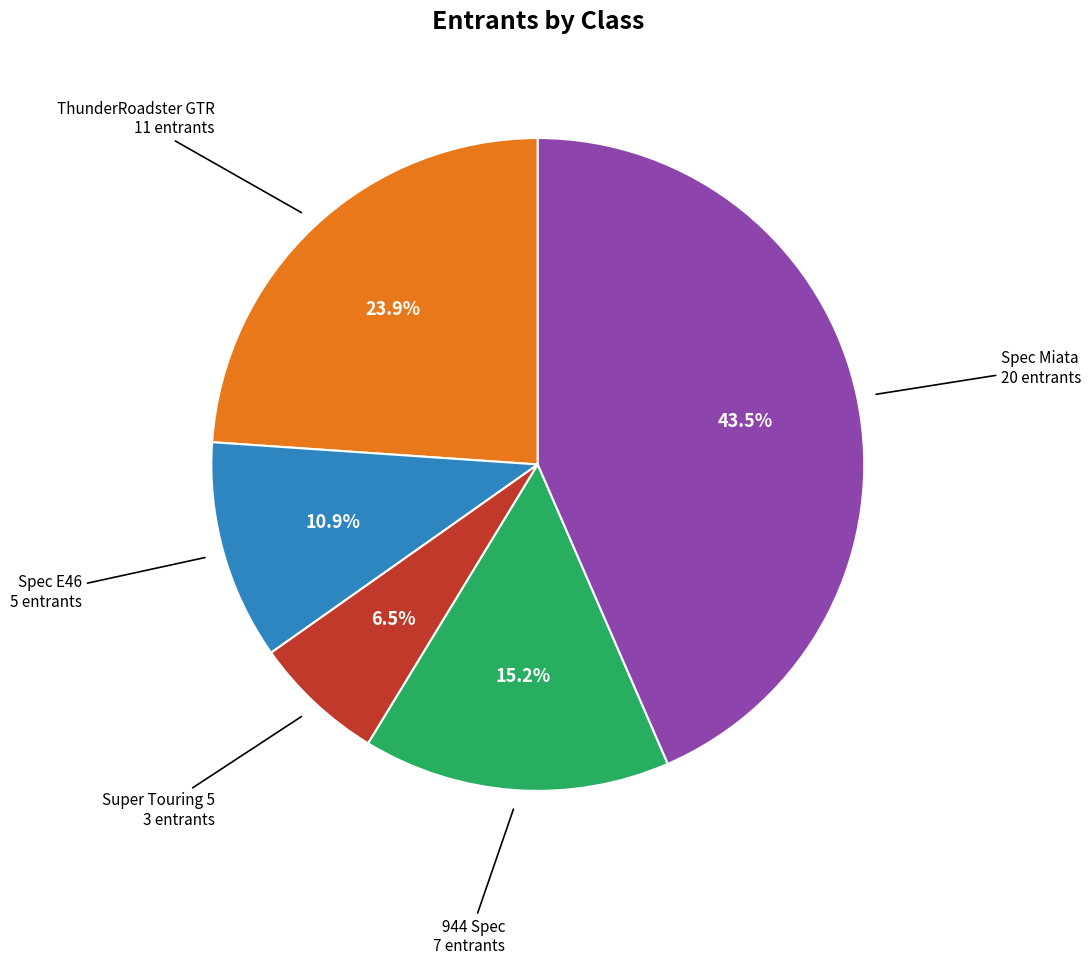

What is the ratio of the value at Spec Miata to the value at ThunderRoadster GTR?

1.8